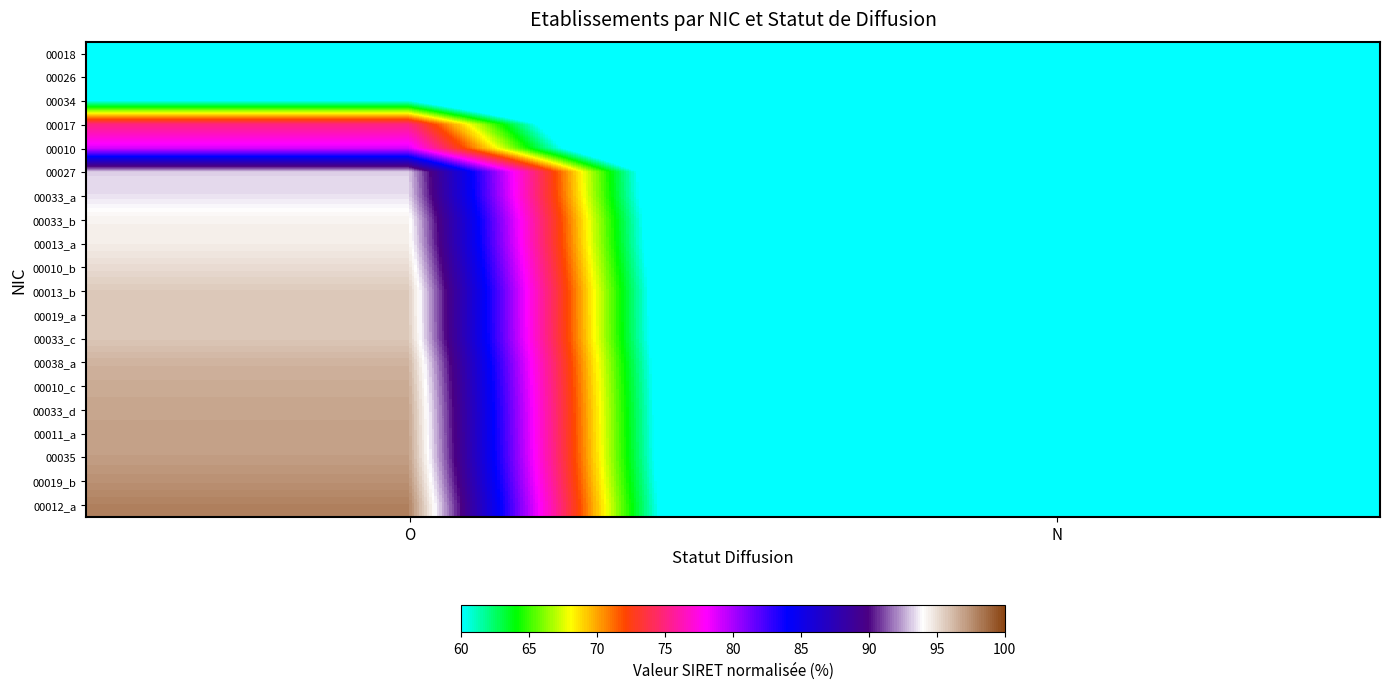

What is the difference between the highest and lowest values at O?

38.0